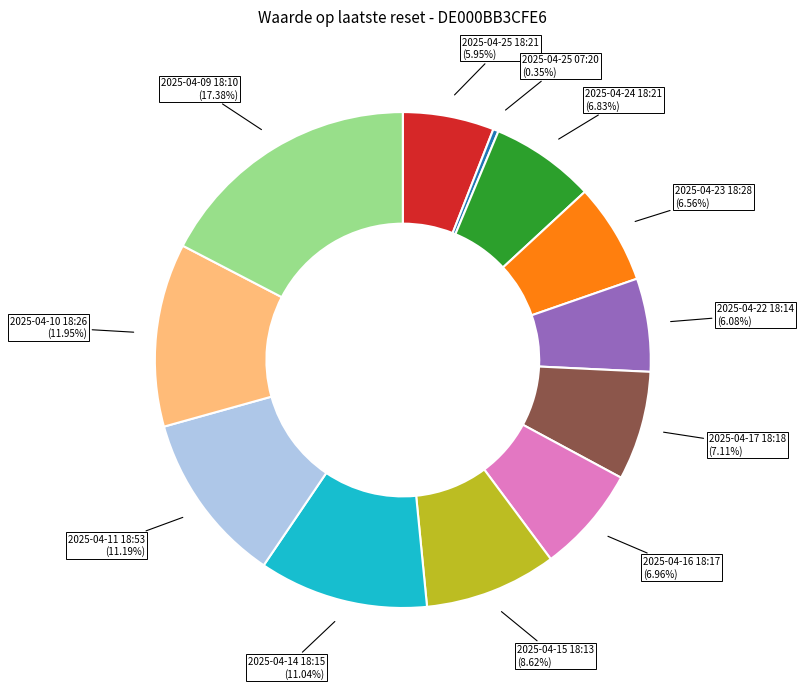

How many slices are in this pie chart?

12